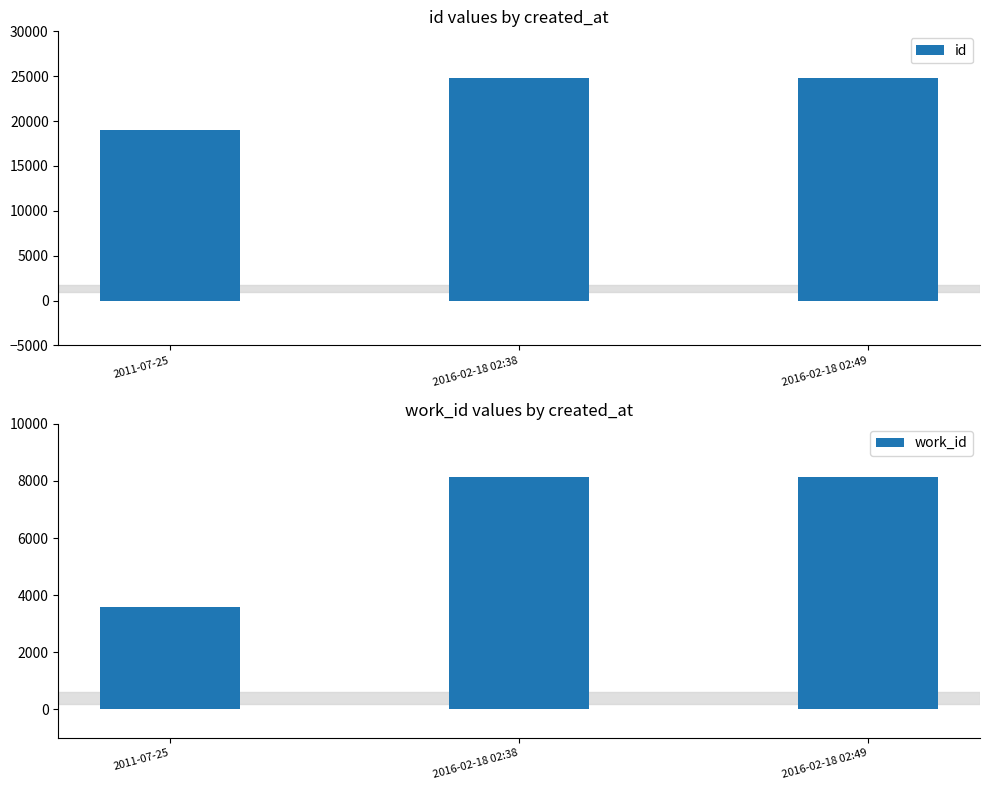

What is the minimum value shown in the chart?

3586